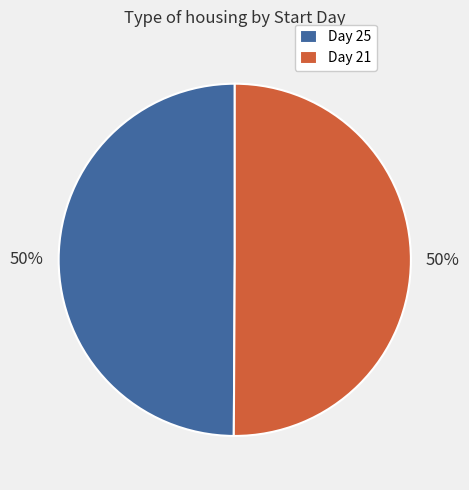

To the nearest percent, what percentage of the pie is Day 21?

50%